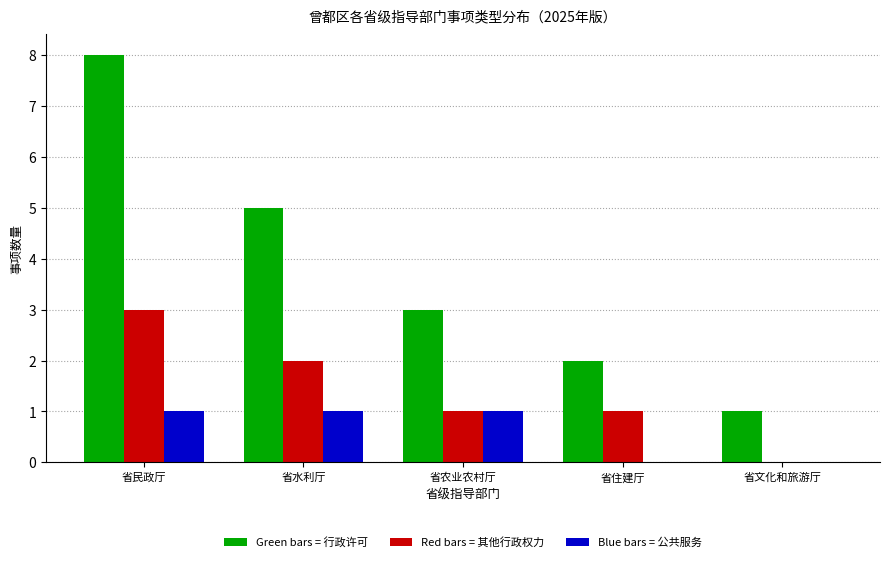

What is the greatest value displayed?

8